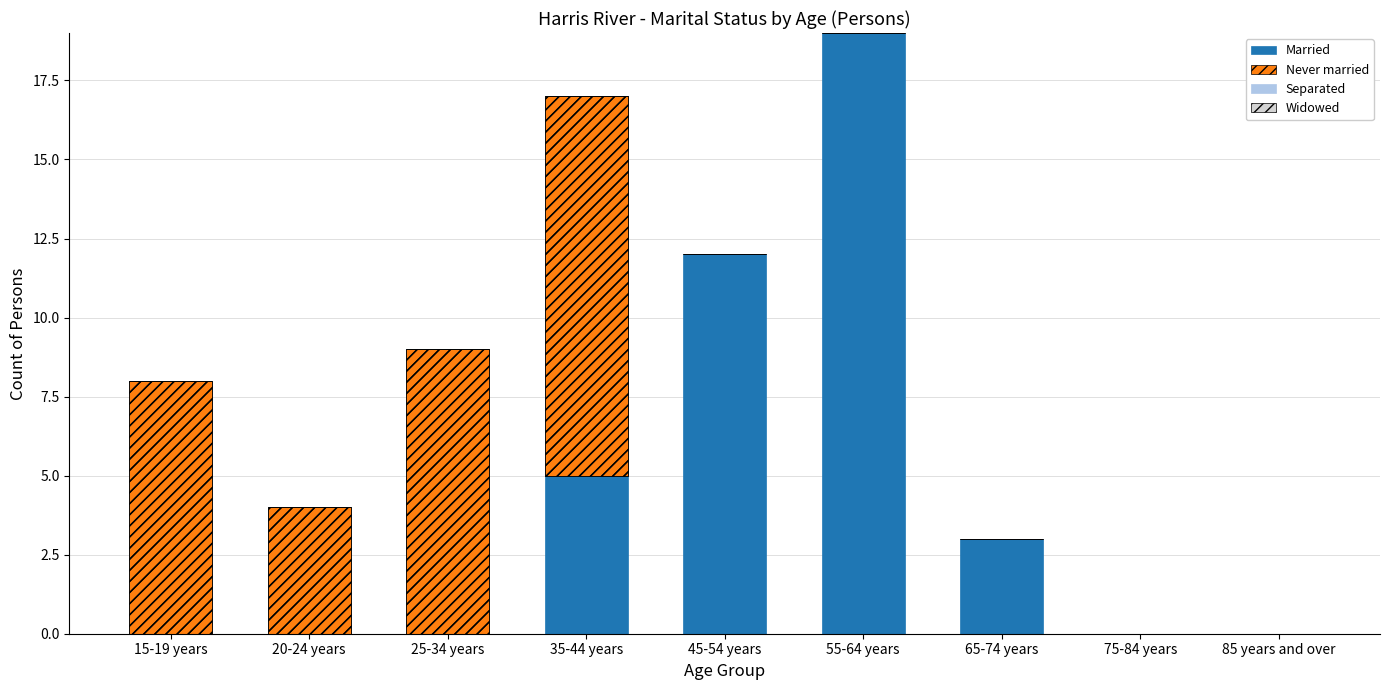

What position from the left is 35-44 years?

4